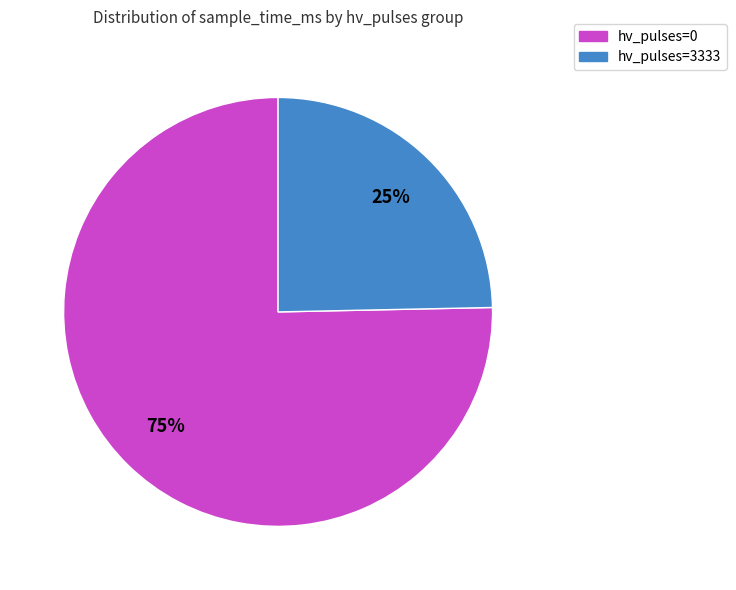

Is there any slice that represents more than half of the pie?

Yes